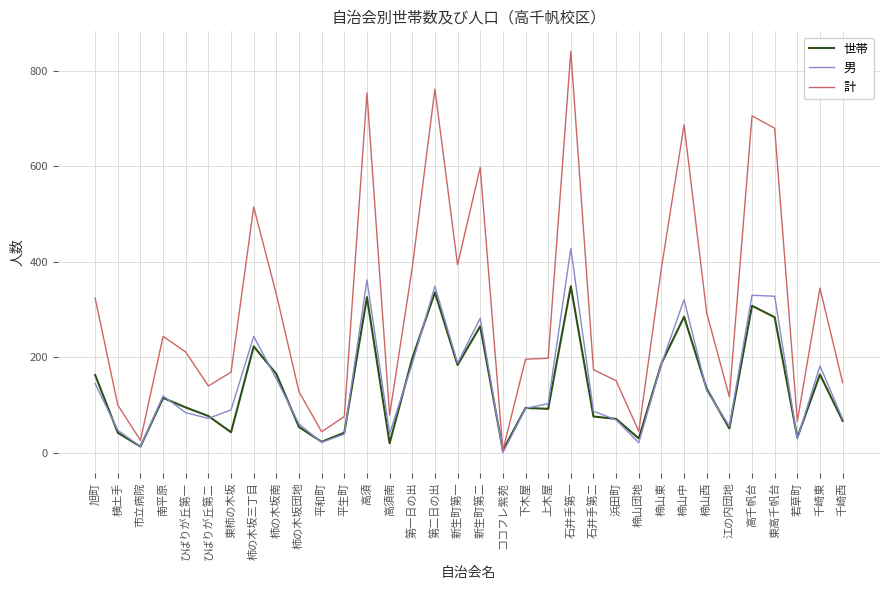

What are all the series names shown in the legend?

世帯, 男, 計